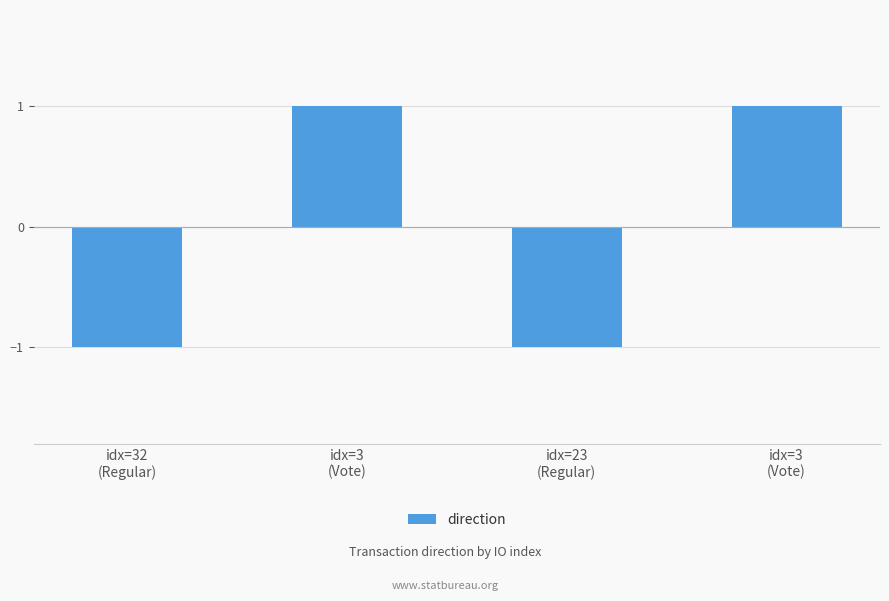

True or false: the data shows -2 at idx=32
(Regular).

False